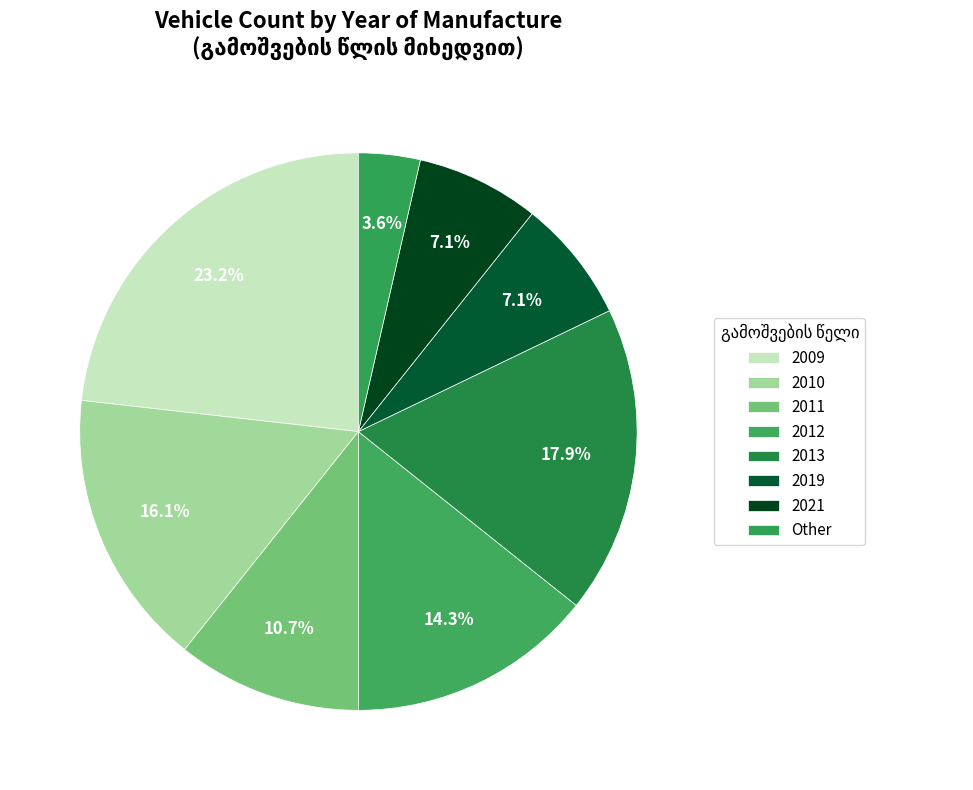

How many slices are in this pie chart?

8